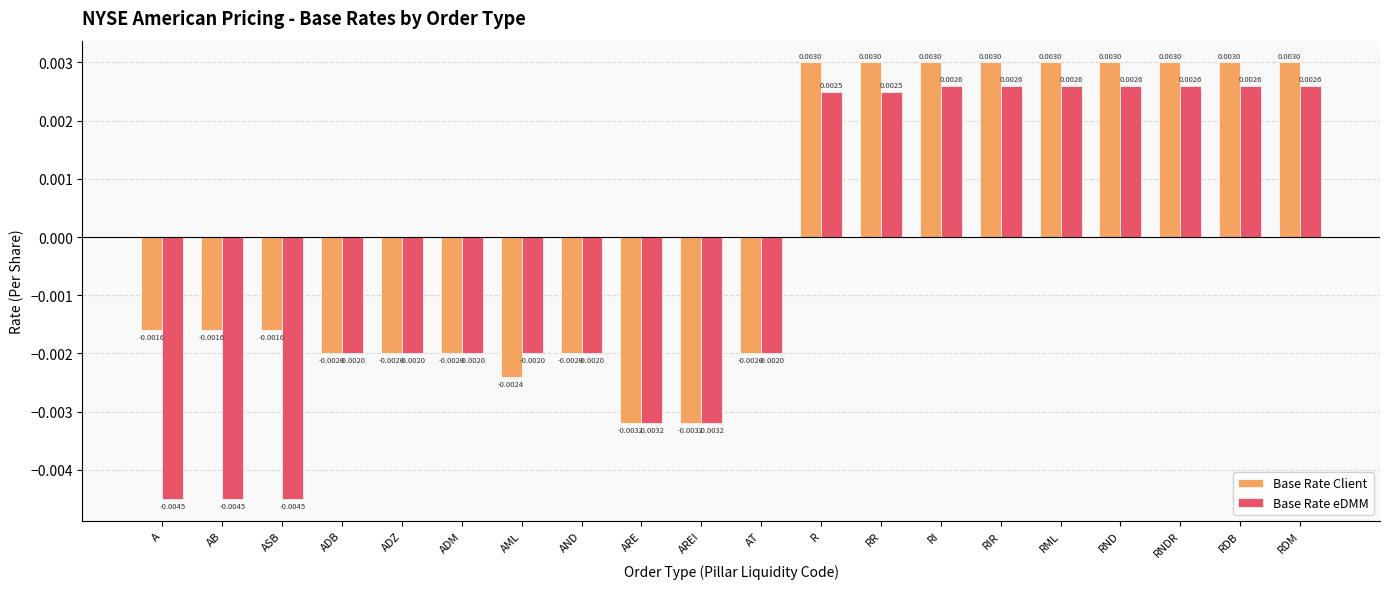

What position from the left is RI?

14